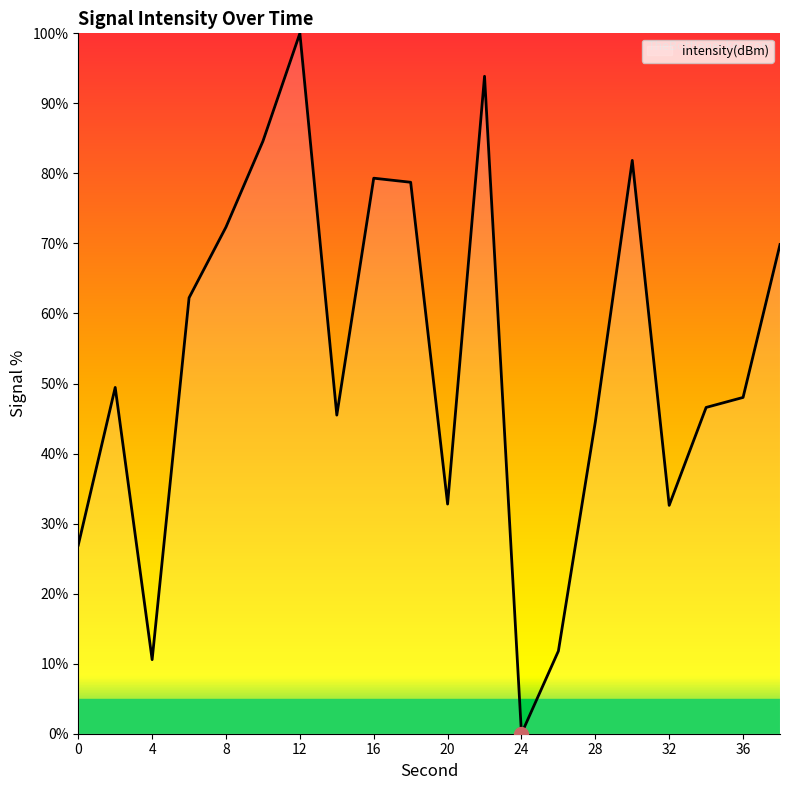

True or false: there are more than 2 points higher than both neighbors.

True